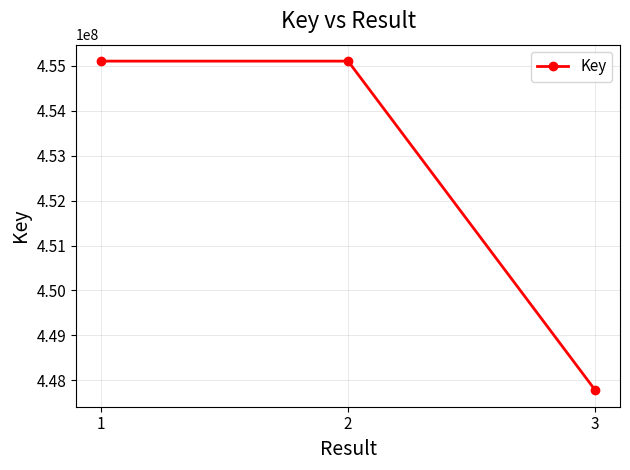

What value does the data have at 1?

455107657